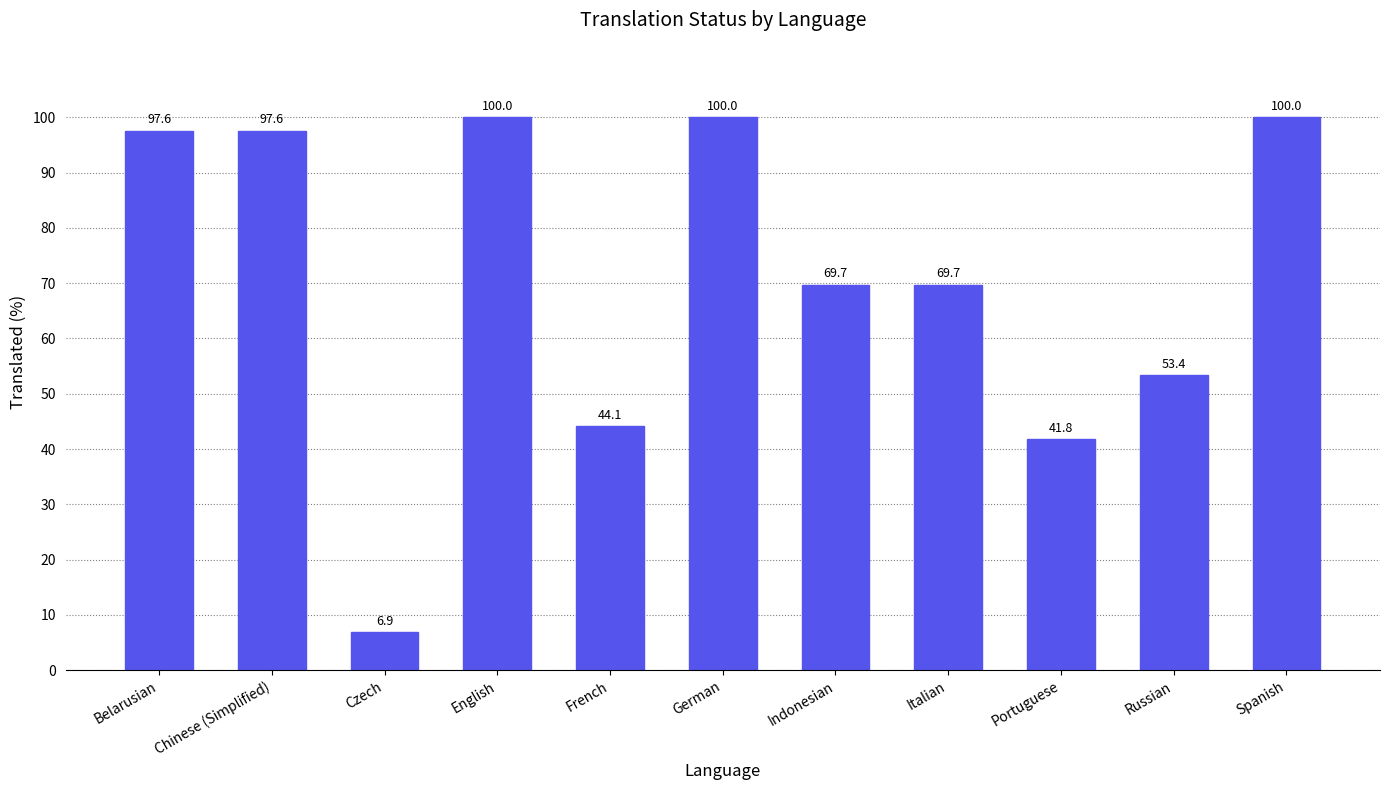

What is the difference between the values at Chinese (Simplified) and Spanish?

2.4